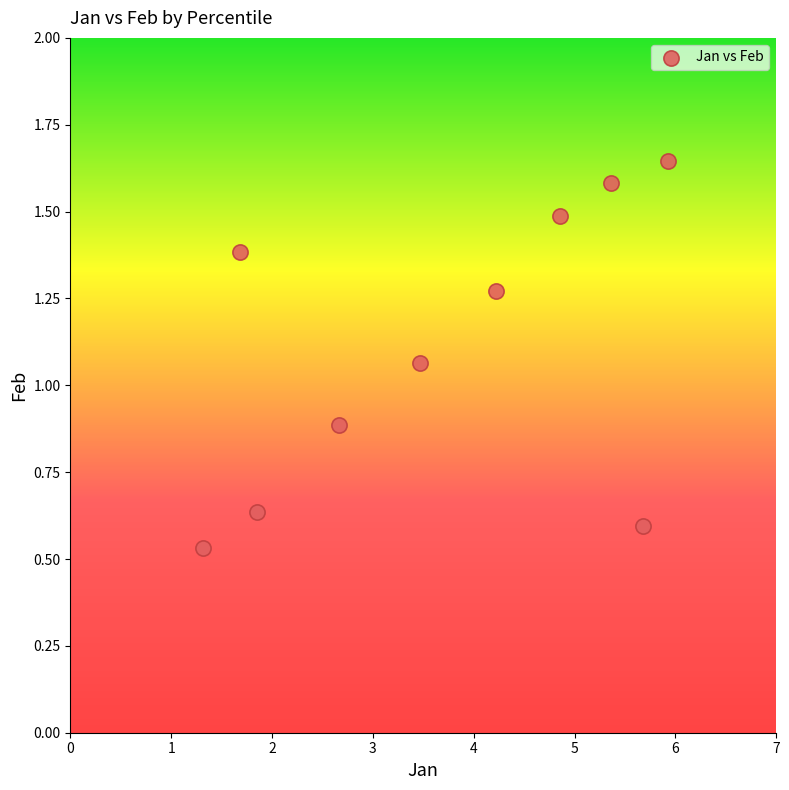

What is the range of X values (max minus min)?

4.6